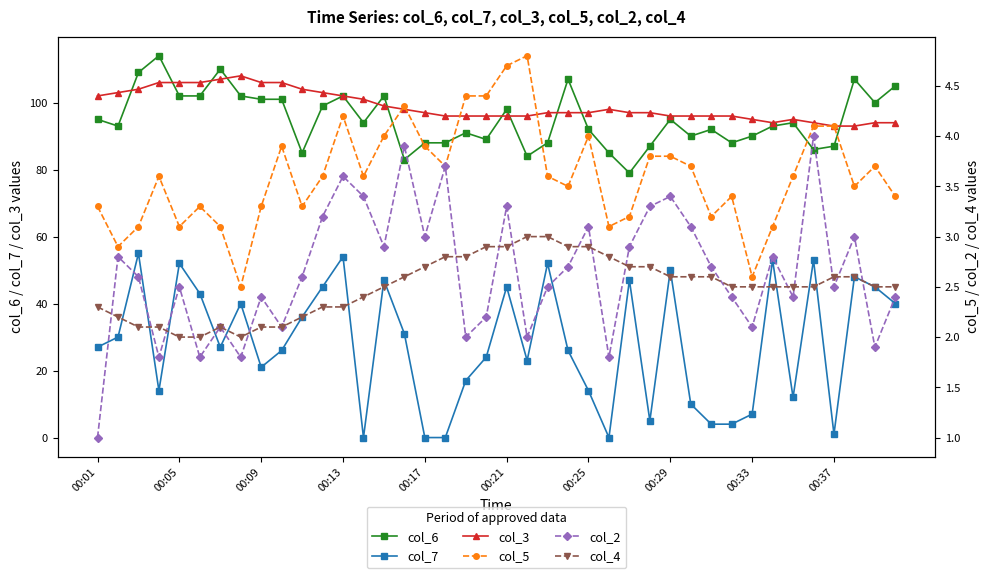

What are all the series names shown in the legend?

col_6, col_7, col_3, col_5, col_2, col_4